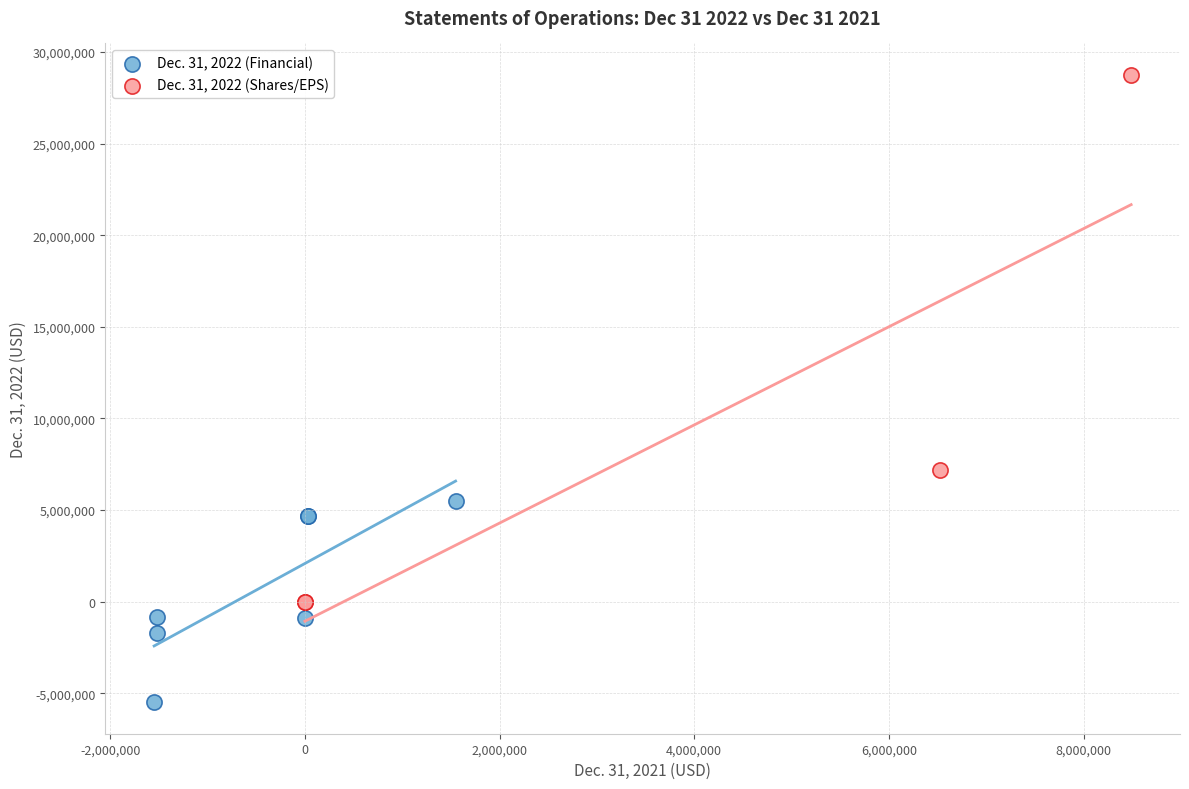

Which series contains the lowest Y value?

Dec. 31, 2022 (Financial)